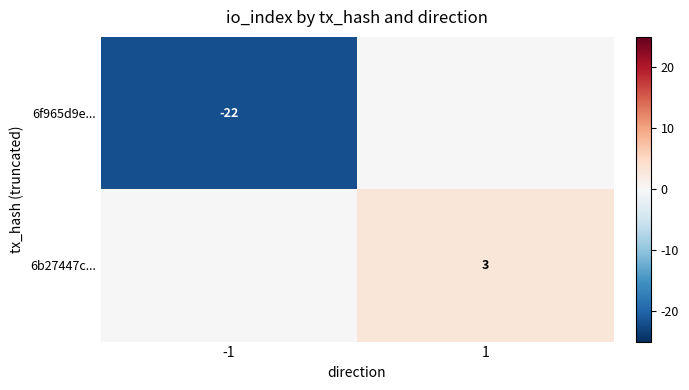

The value of 6f965d9e... at -1 is -22. True or false?

True